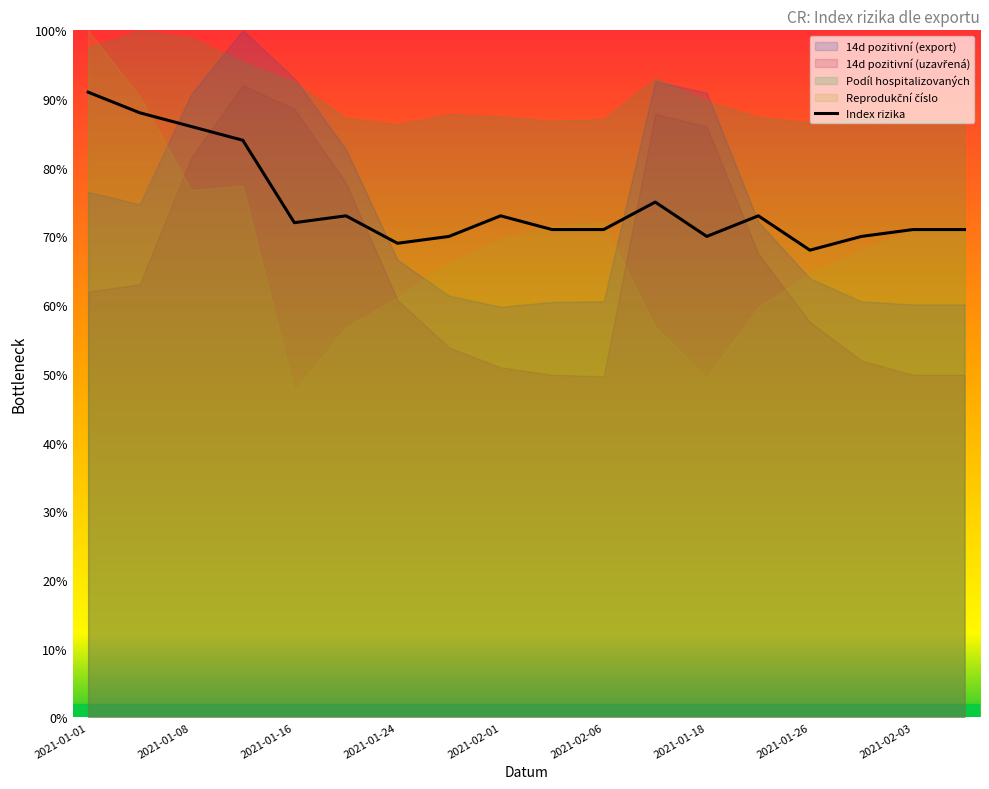

What is the maximum value for Index rizika?

91